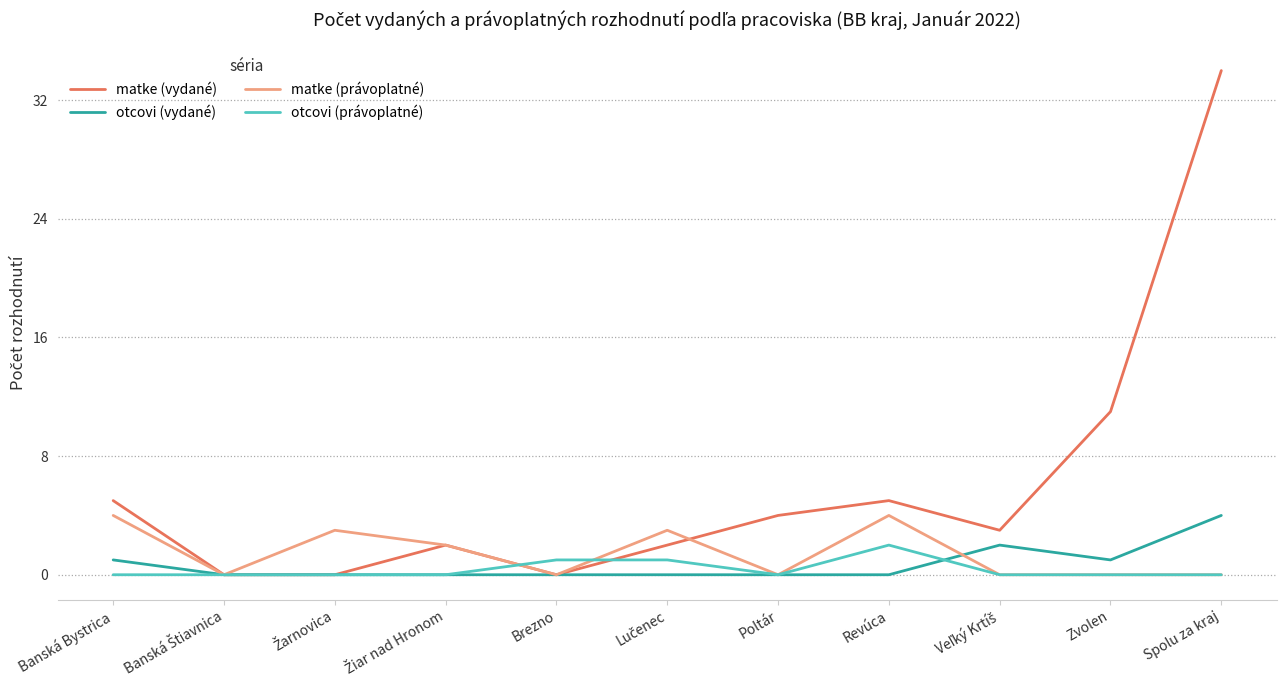

What is the highest value of the matke (právoplatné) series?

4